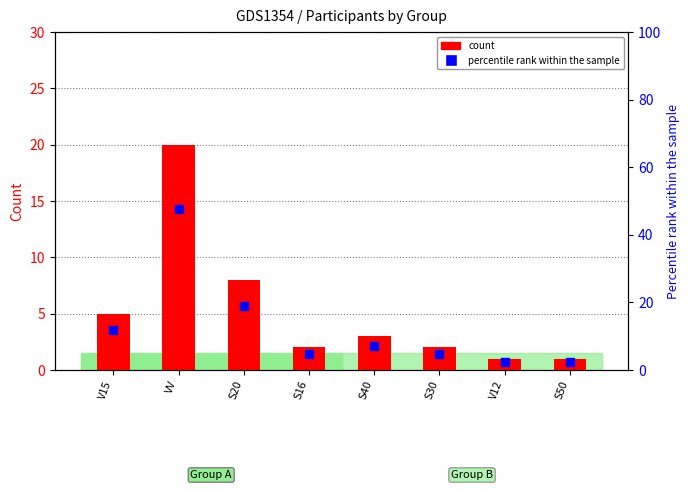

Which series has the widest spread of Y values?

percentile rank within the sample